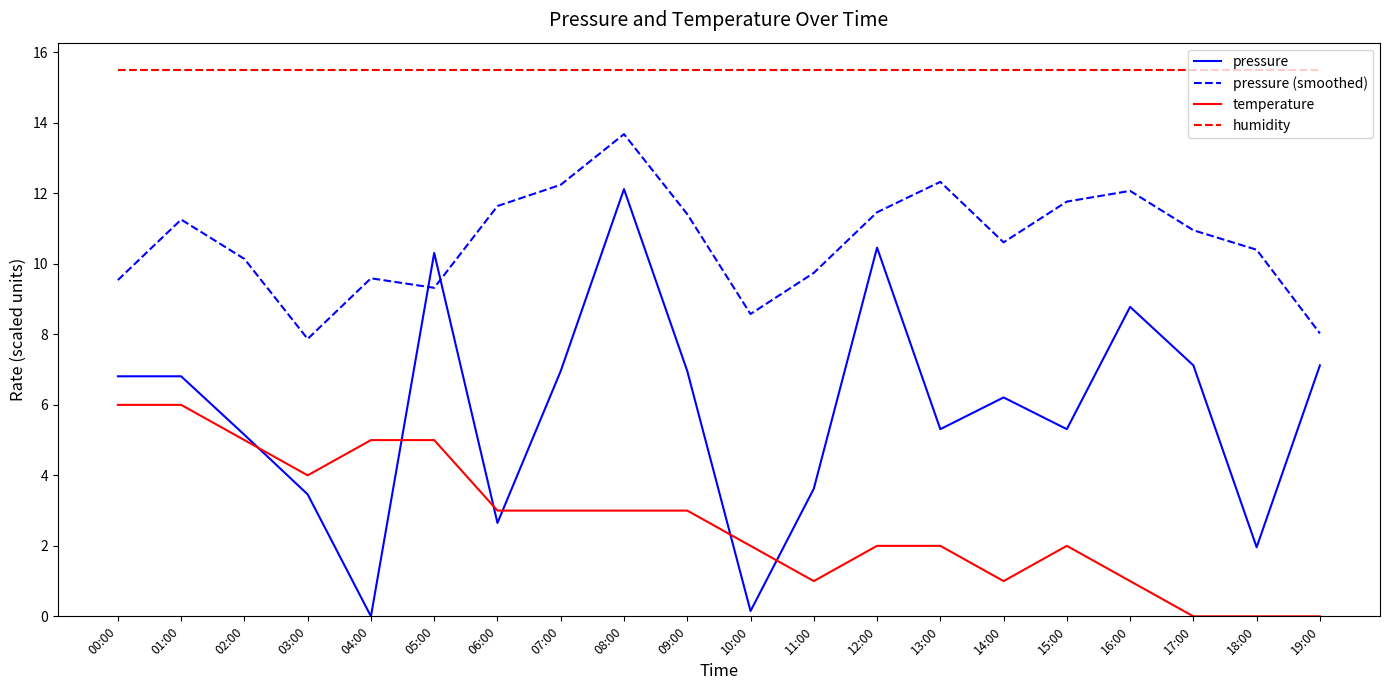

Which series has the largest range (max minus min)?

pressure